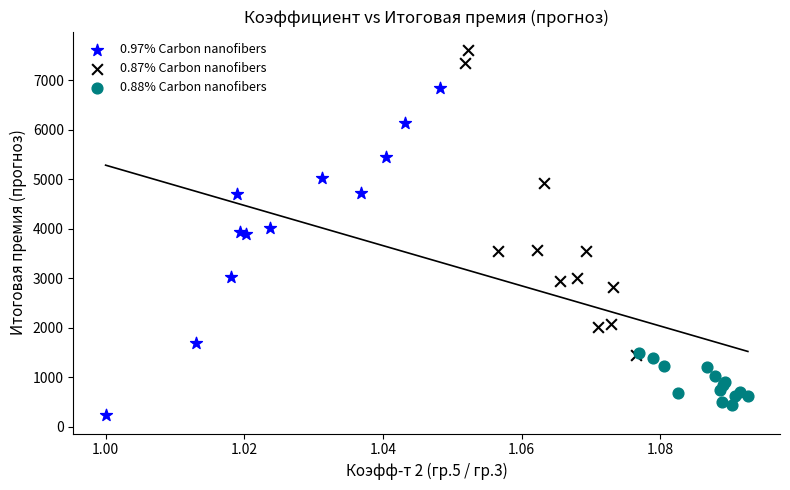

Which series reaches the maximum Y coordinate?

0.87% Carbon nanofibers